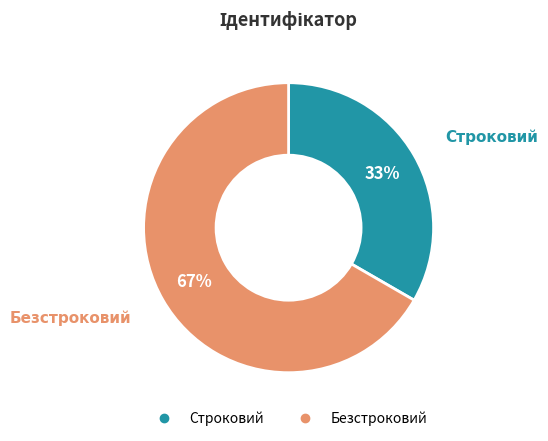

To the nearest percent, what is the combined percentage of Строковий and Безстроковий?

100%